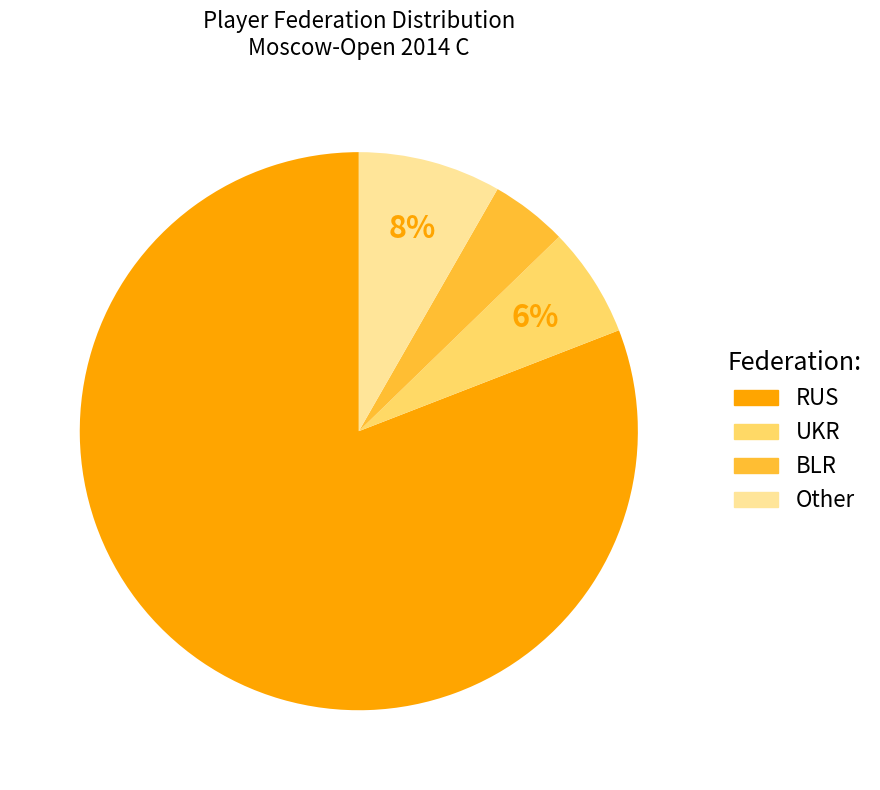

Rank the categories by value from highest to lowest.

RUS, Other, UKR, BLR